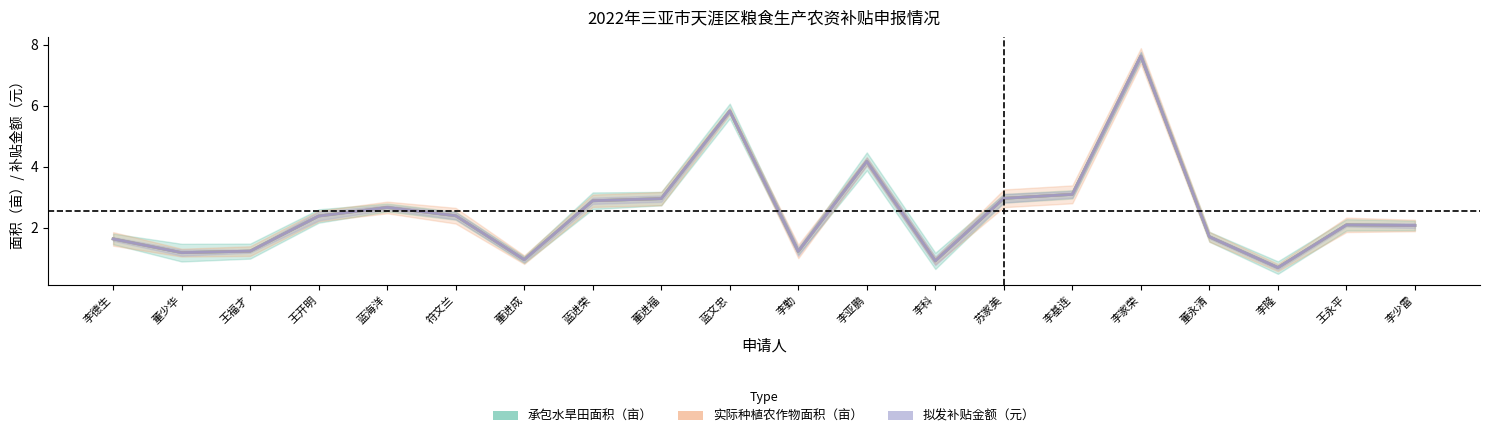

What is the difference between the second highest and minimum values in the 拟发补贴金额（元）×1/30 series?

5.1